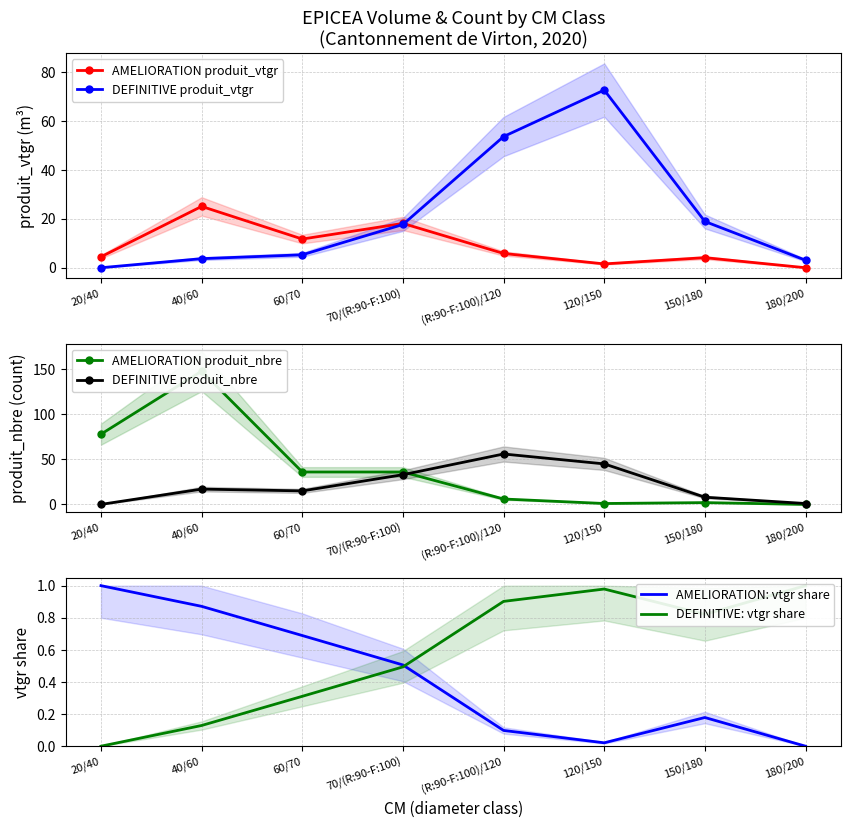

True or false: DEFINITIVE: vtgr share has a value of 0.8 at 150/180.

True